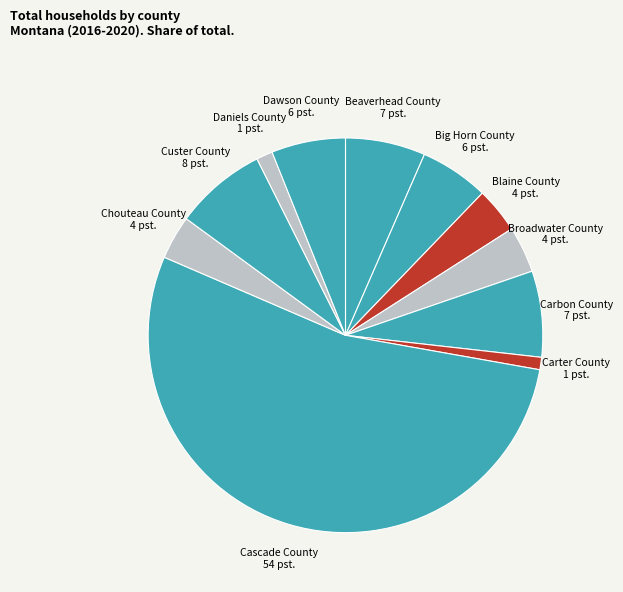

The Beaverhead County slice represents 7% of the pie. True or false?

True